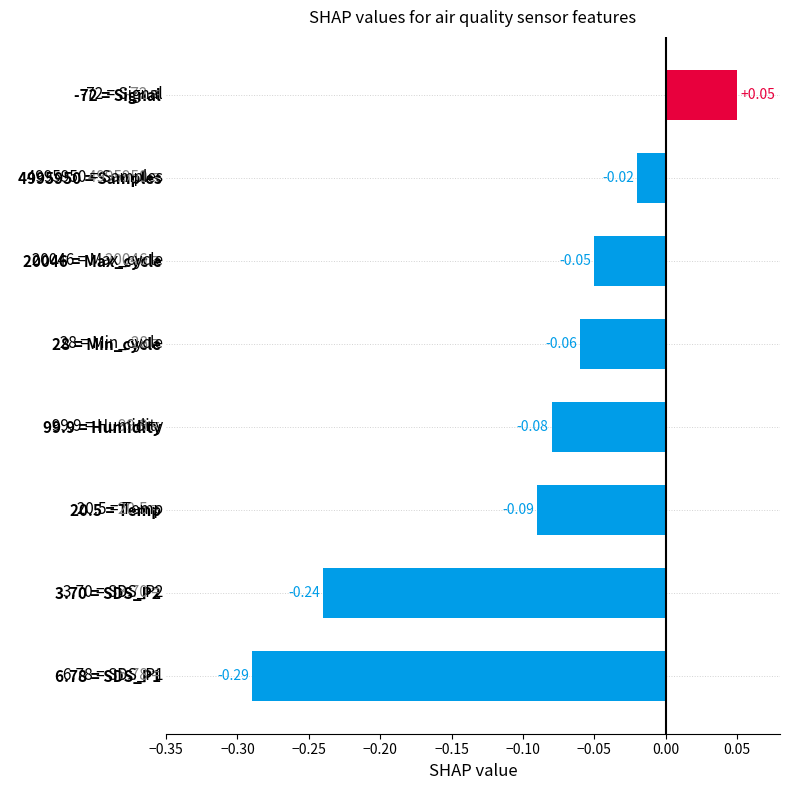

What is the difference between the maximum and second lowest values?

0.3